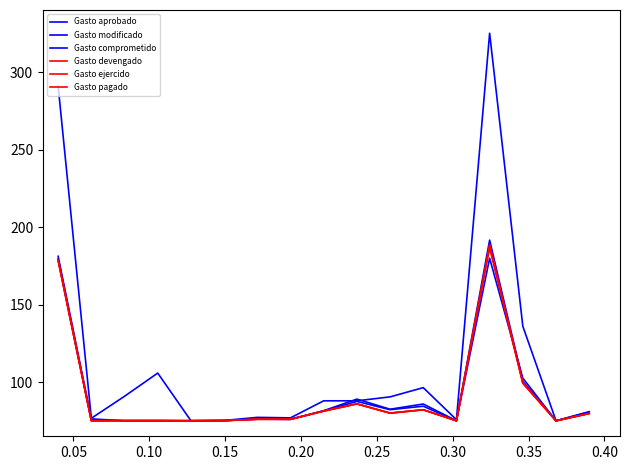

Is this an area chart (filled region under the line)?

No